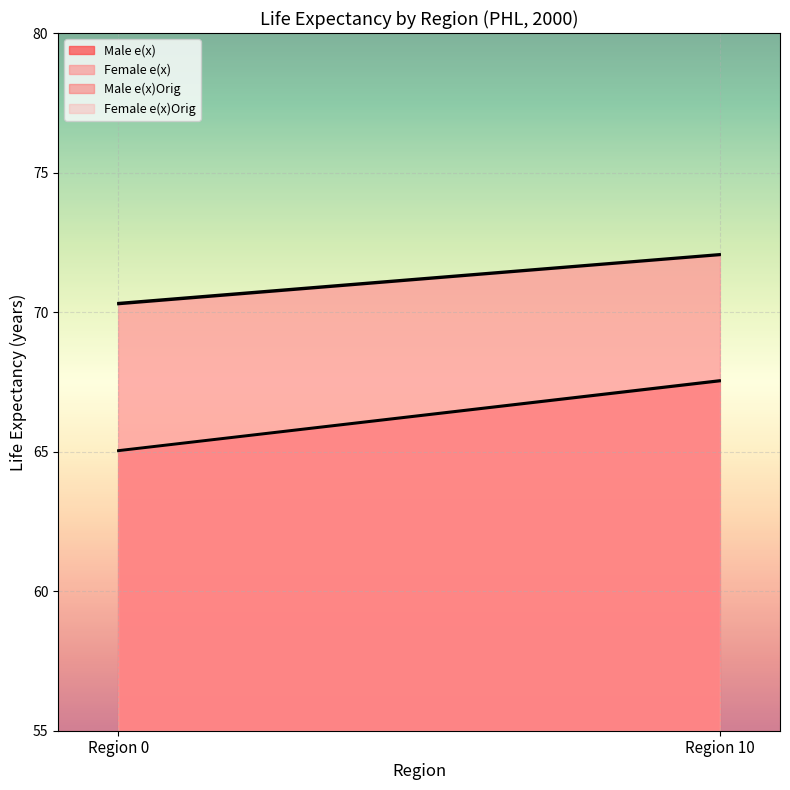

How many data points in Female e(x) line are above 72?

1